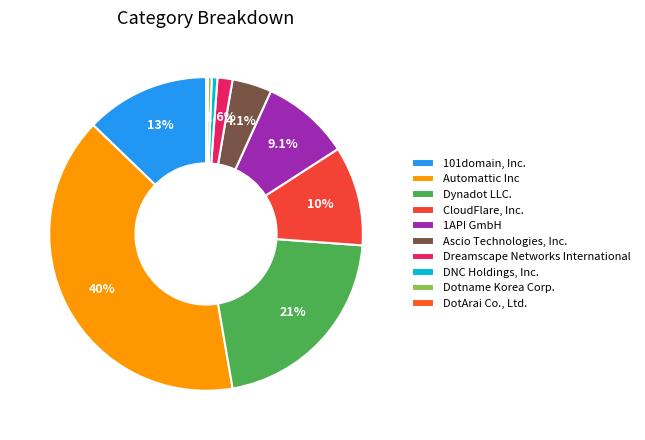

To the nearest percent, what percentage of the pie is Automattic Inc?

40%